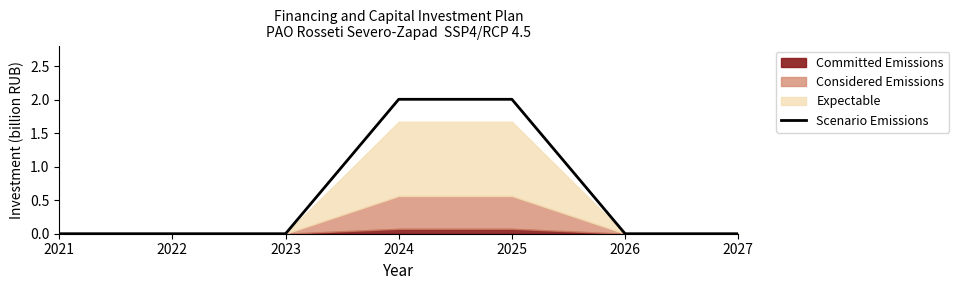

What is the change in value from 2025 to 2027?

-2.0